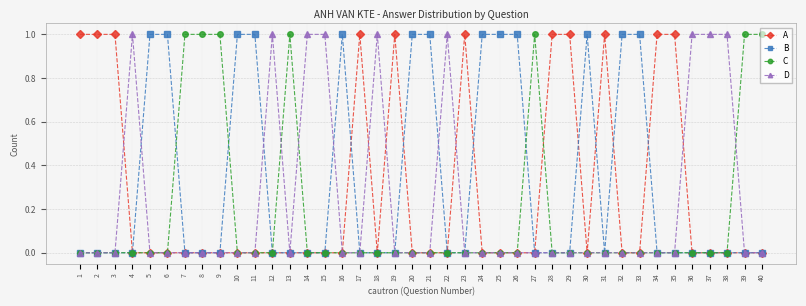

Rank the series by their average value, from lowest to highest.

C, D, A, B